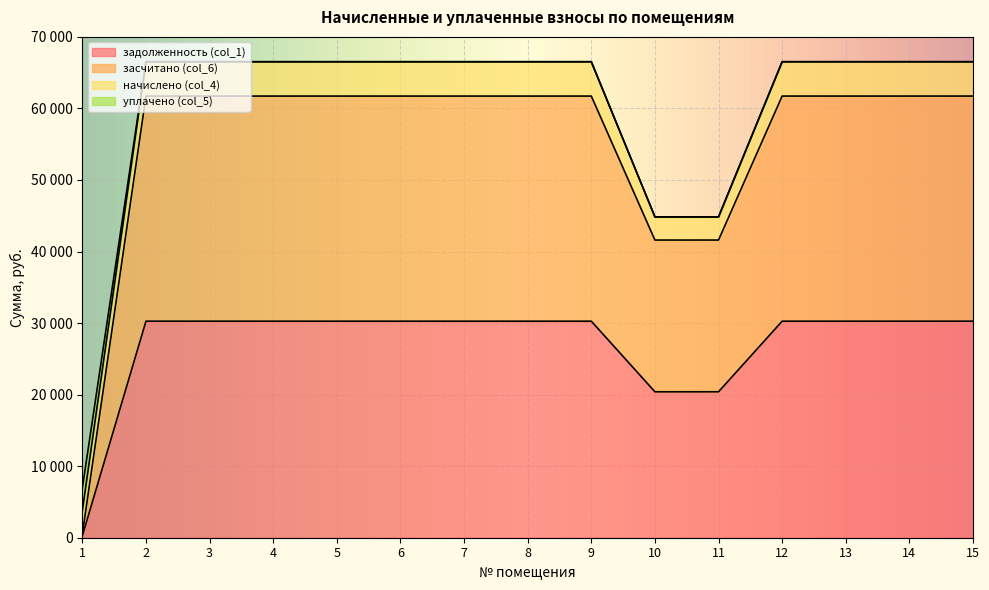

What are all the series names shown in the legend?

задолженность (col_1), засчитано (col_6), начислено (col_4), уплачено (col_5)